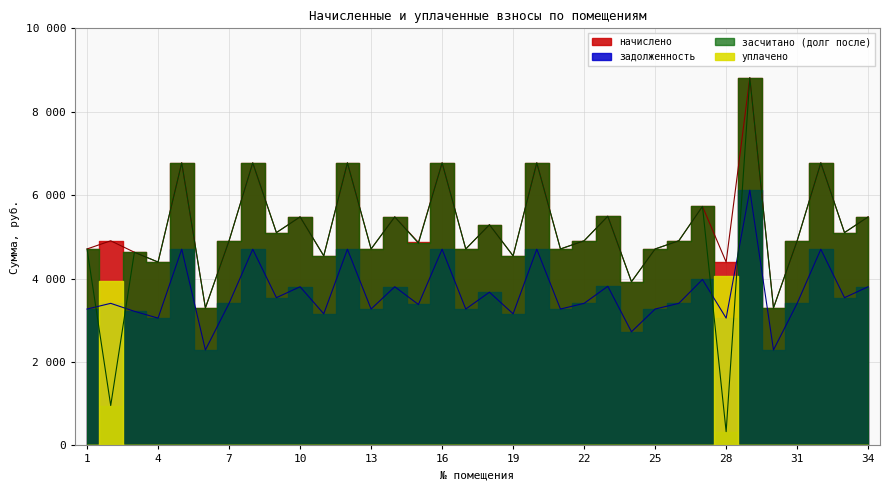

True or false: задолженность and начислено intersect in this chart.

False